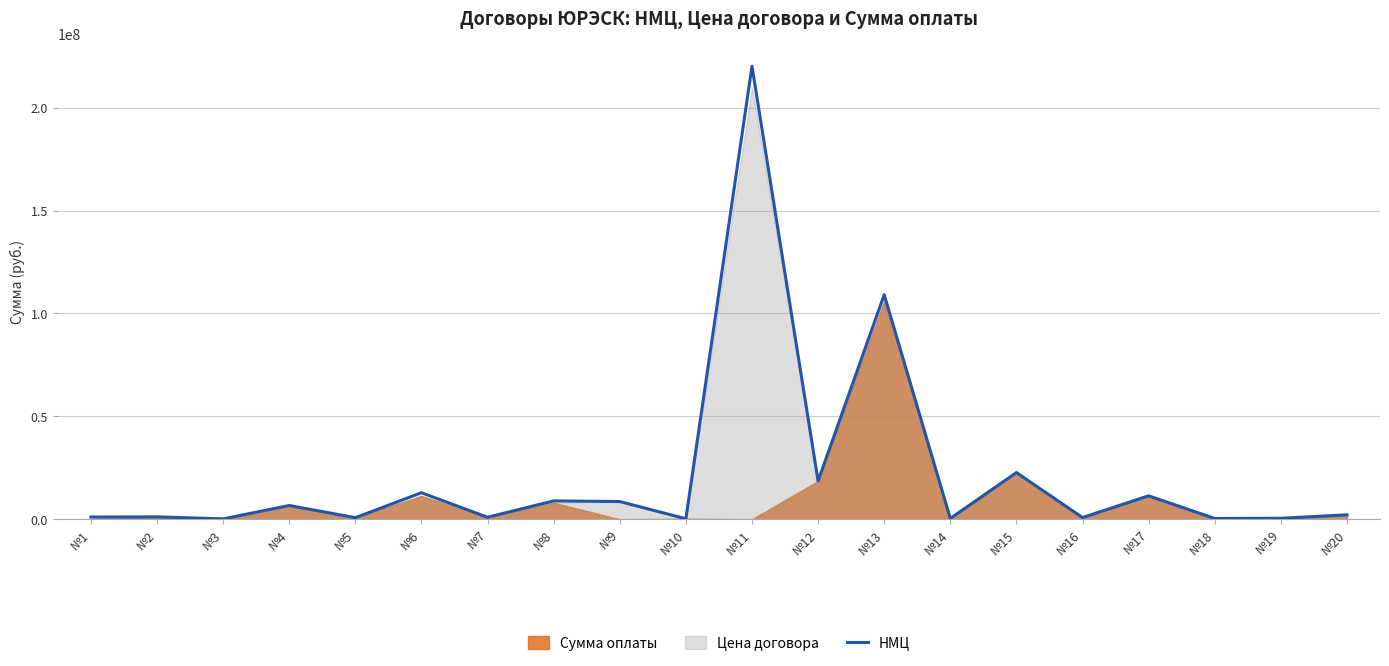

The value of НМЦ at №11 is 78835831.5. True or false?

False